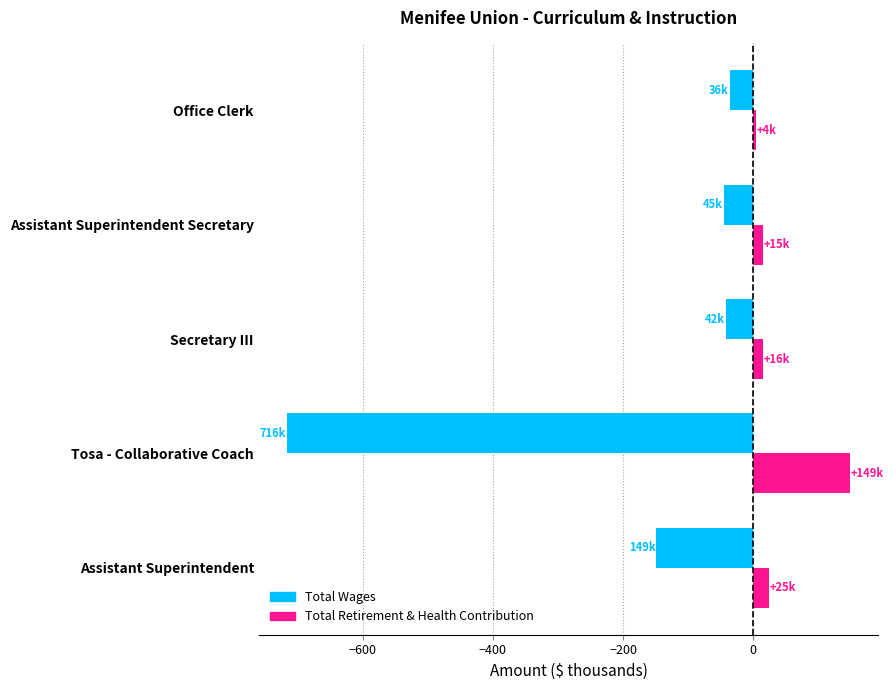

What is the highest value of the Total Wages series?

-36.1